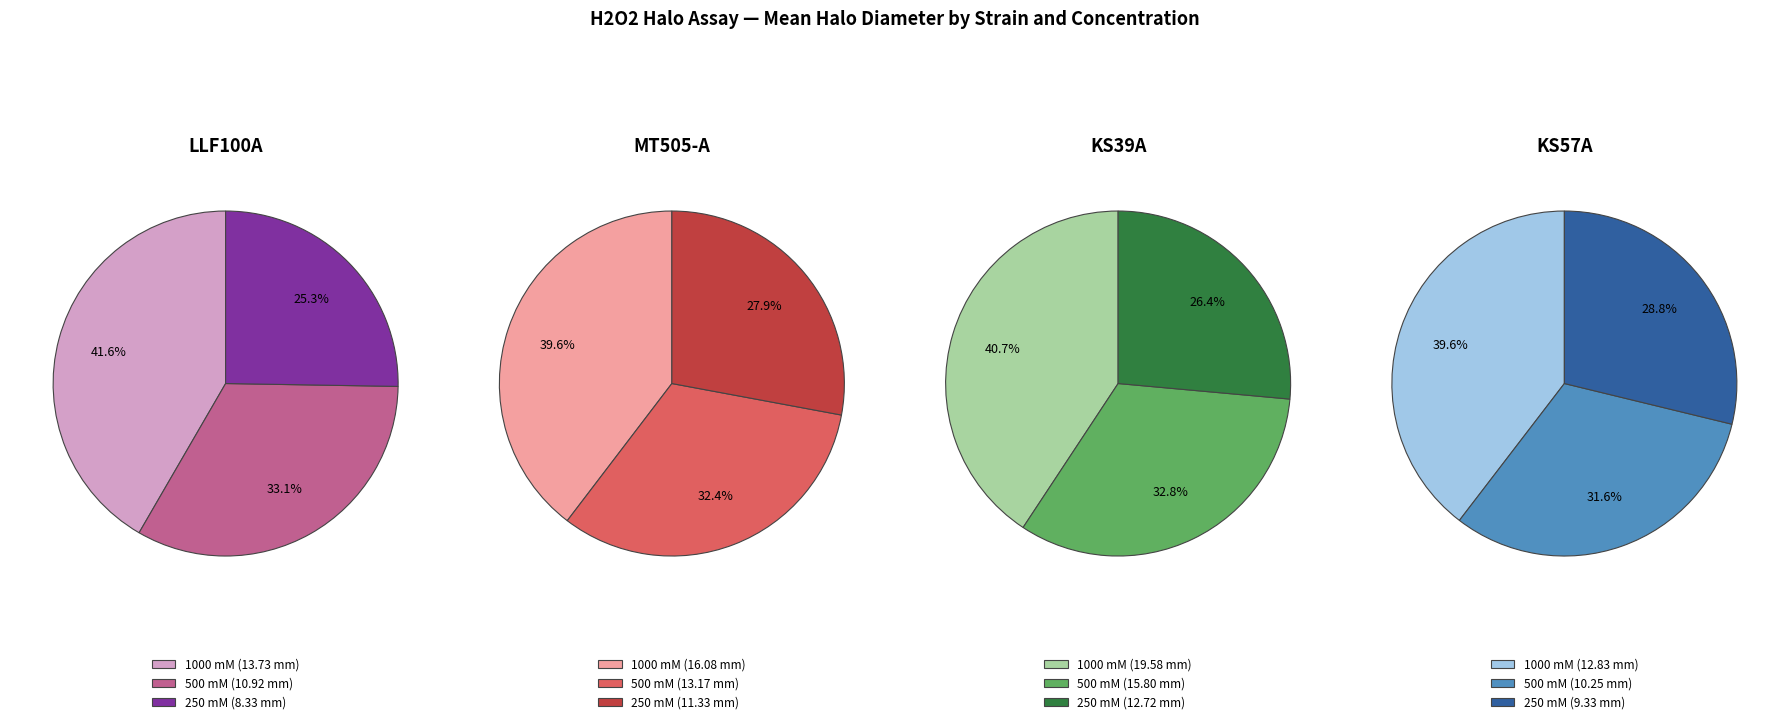

To the nearest percent, what portion does 1000 mM represent?

42%